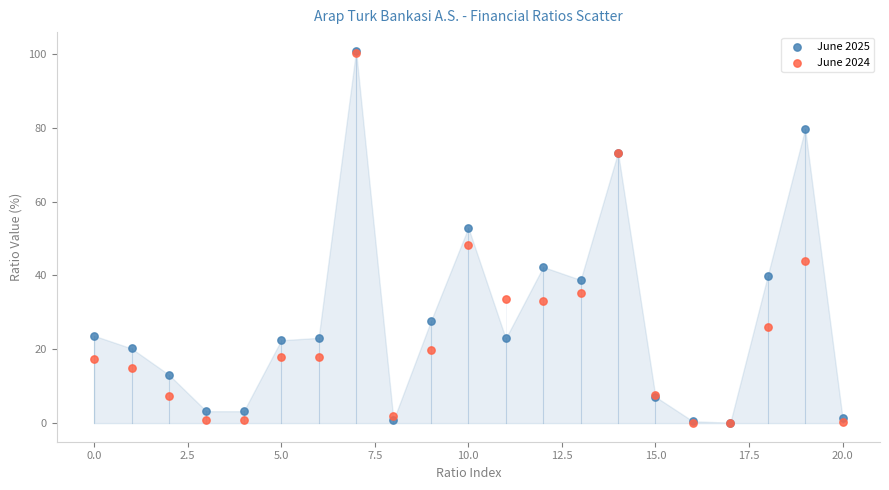

Across all series, what Y value is closest to 50?

48.3